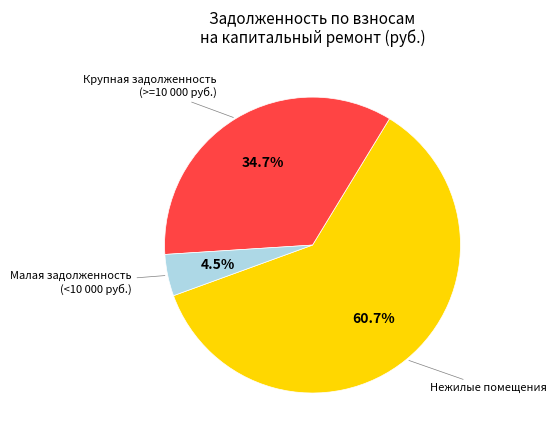

Between Малая задолженность (<10 000 руб.) and Нежилые помещения, which is larger?

Нежилые помещения